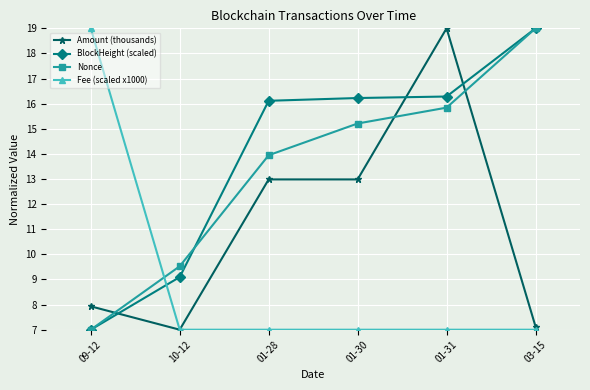

True or false: BlockHeight (scaled) has a value of 21.7 at 01-31.

False